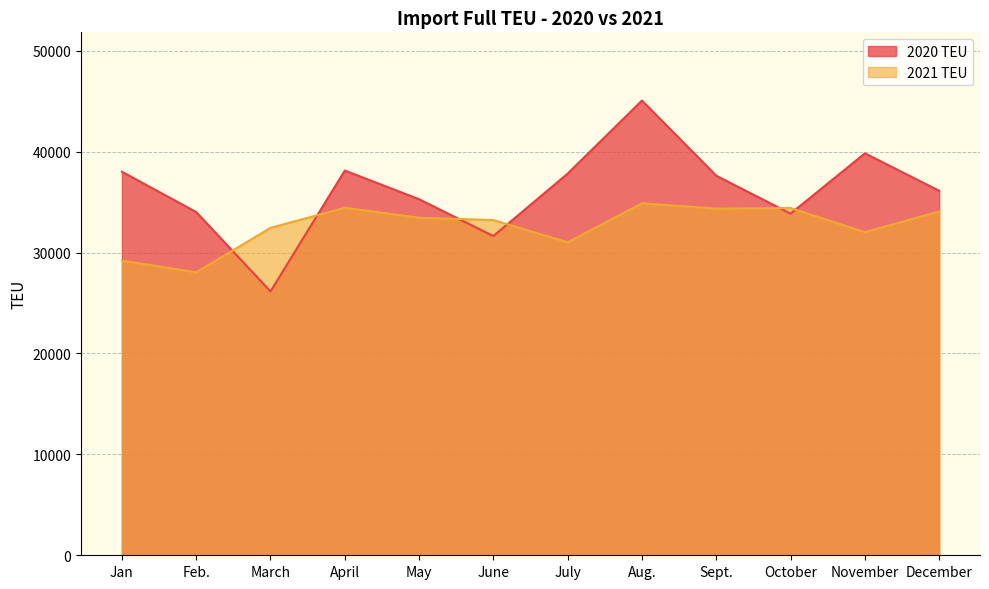

Where is the first local maximum for 2021 TEU?

April